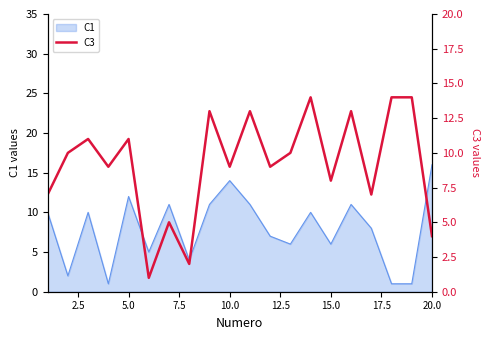

At which label does C1 reach its peak?

20.0